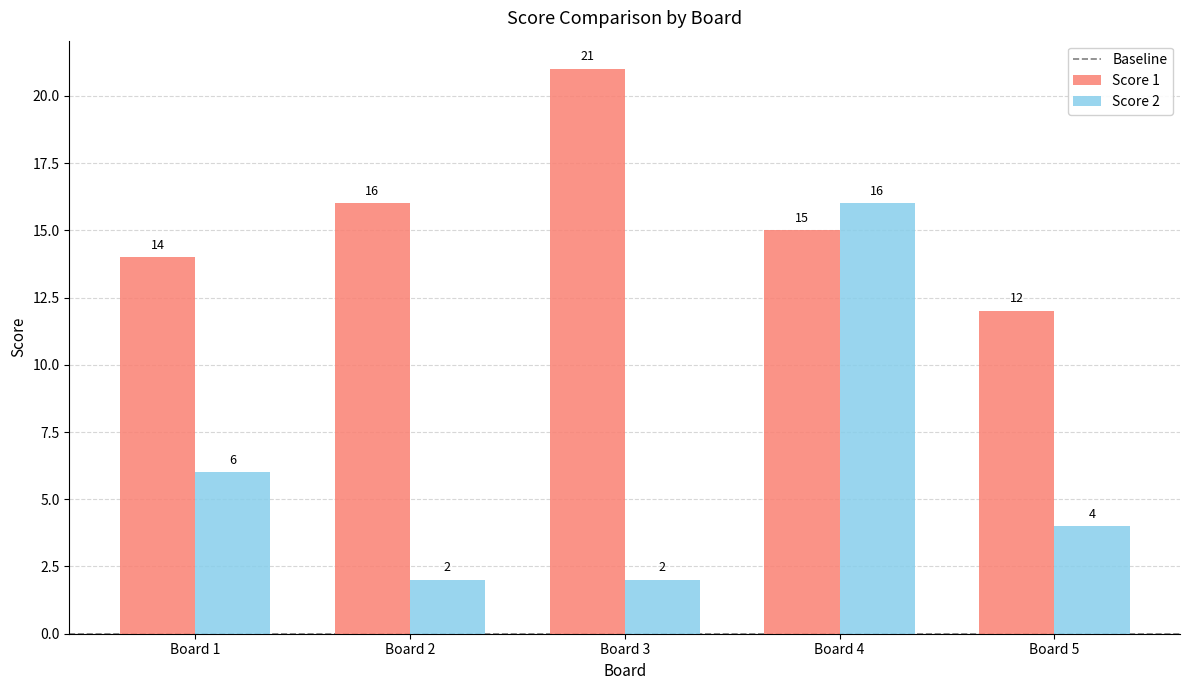

Rank the series by their average value, from highest to lowest.

Score 1, Score 2